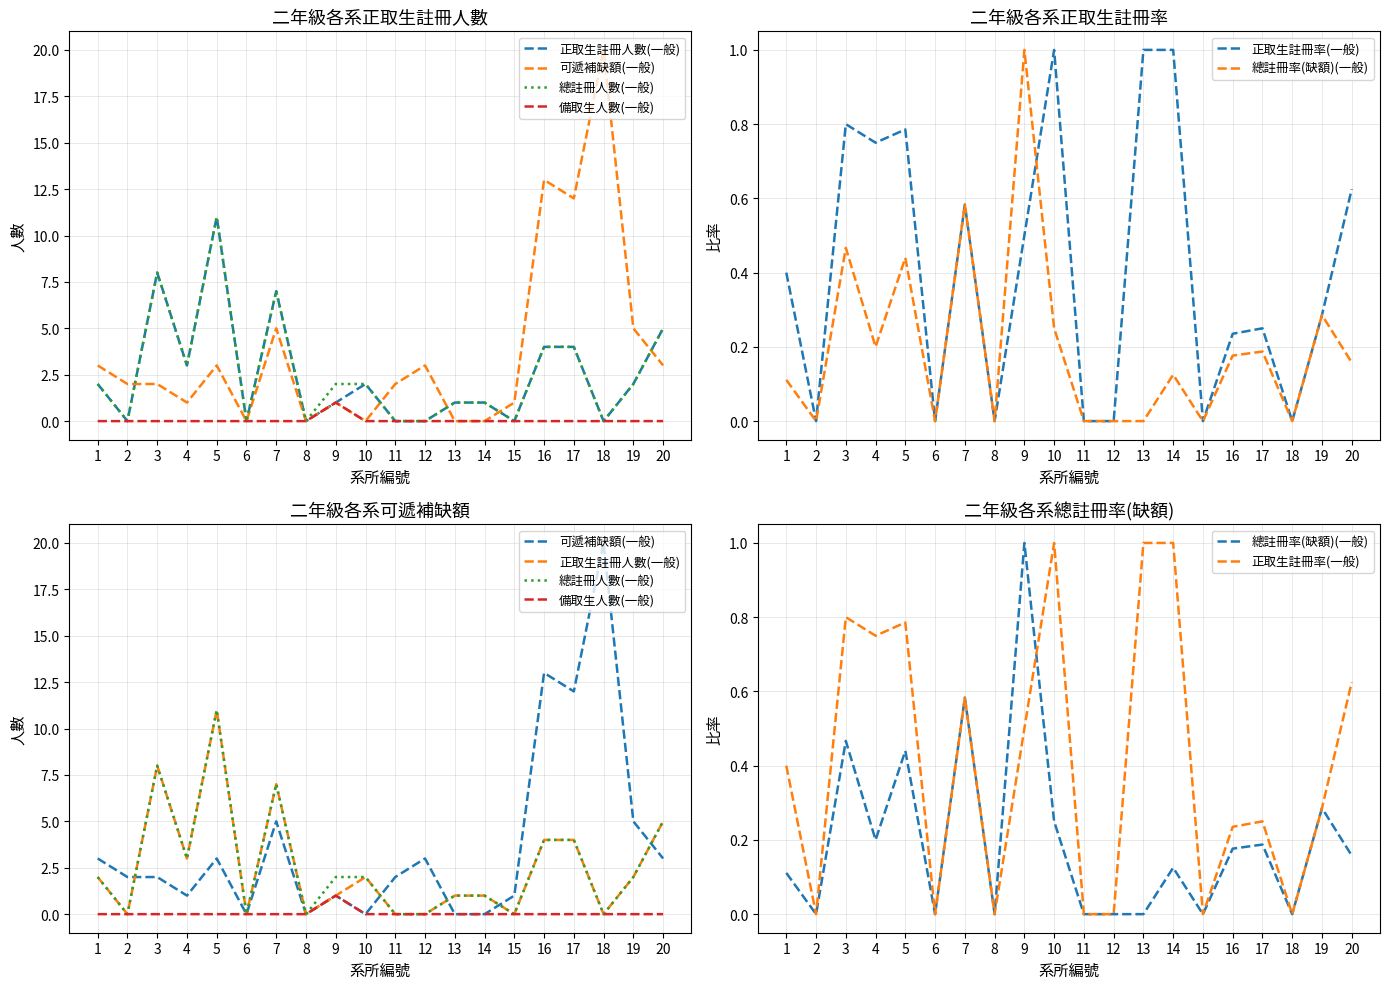

What are all the series names shown in the legend?

正取生註冊人數(一般), 可遞補缺額(一般), 總註冊人數(一般), 備取生人數(一般), 正取生註冊率(一般), 總註冊率(缺額)(一般)